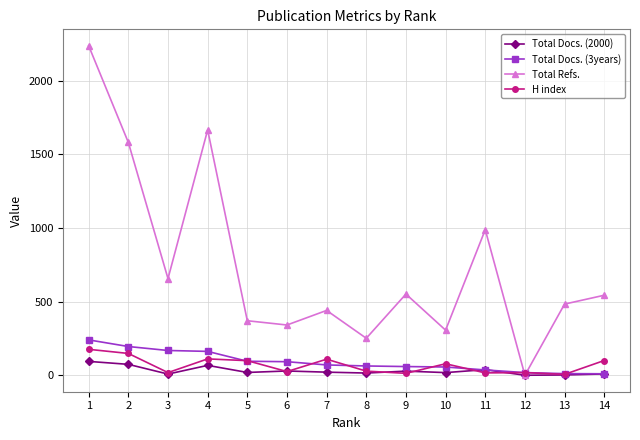

What is the sum of all H index values?

945